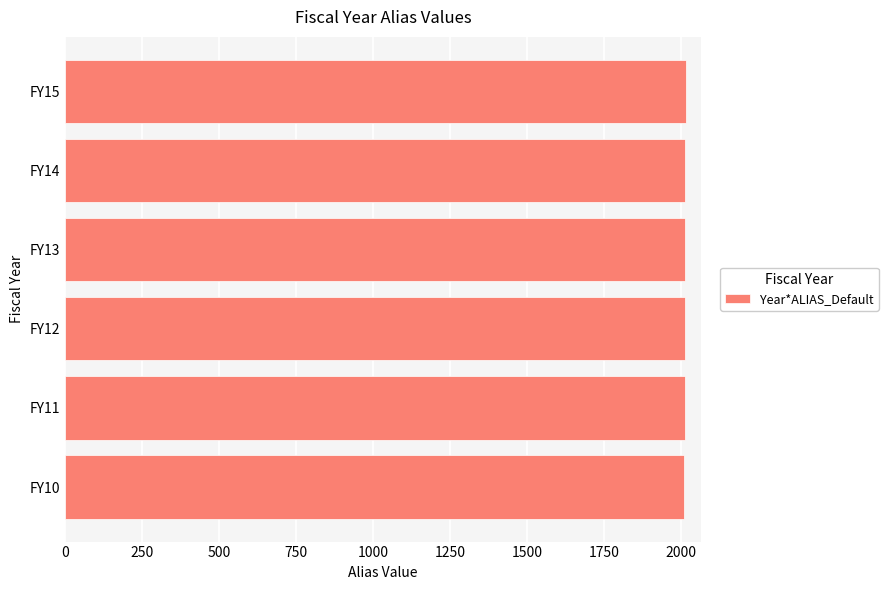

Are the bars grouped side by side (vs. stacked)?

No